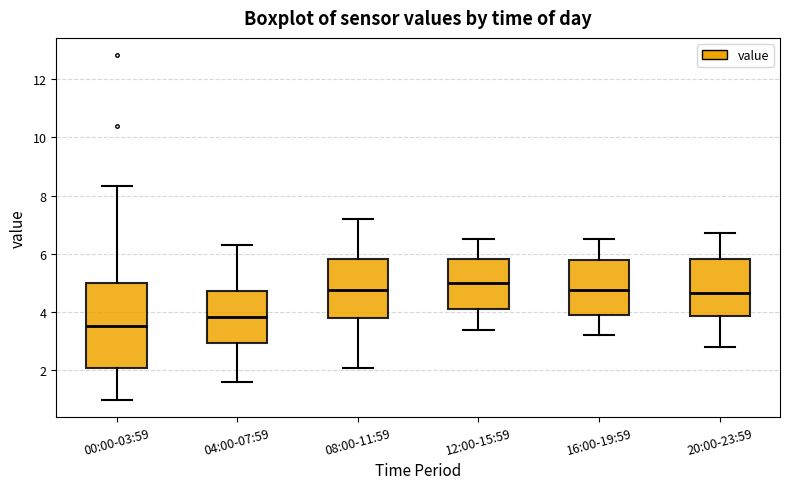

Where does the upper whisker of the box for 08:00-11:59 end on the y-axis? The values are not printed on the chart, so give them approximately, as read against the axis.

7.2